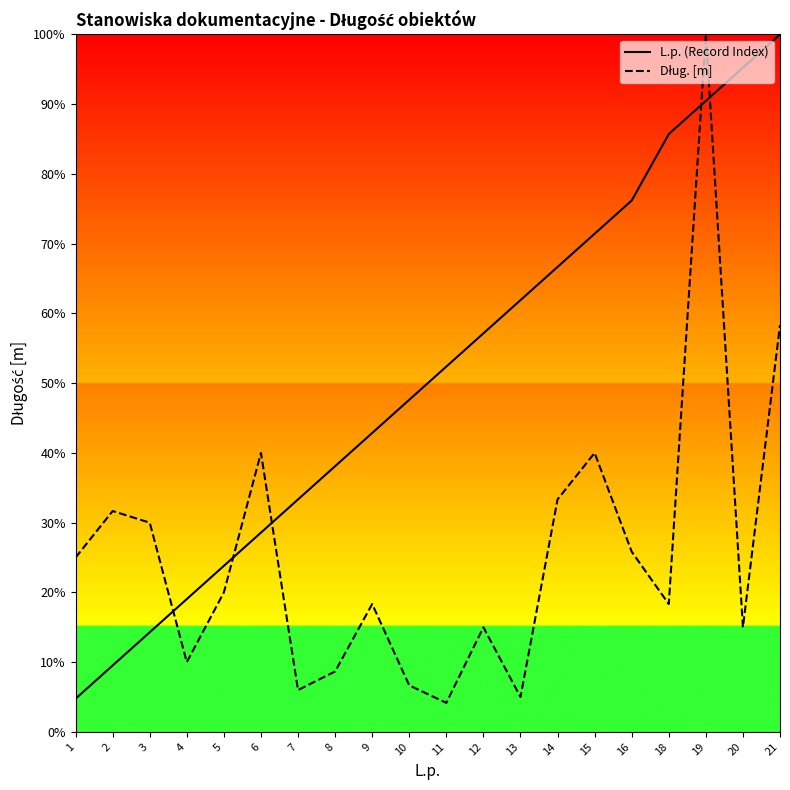

How many times do L.p. (Record Index) and Dług. [m] cross each other?

5